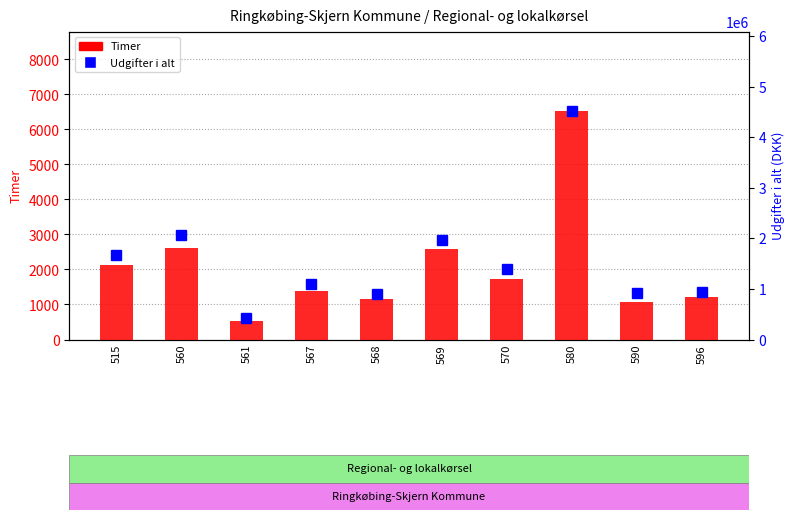

What is the value of the Timer bar at the 4th from the left?

1393.6